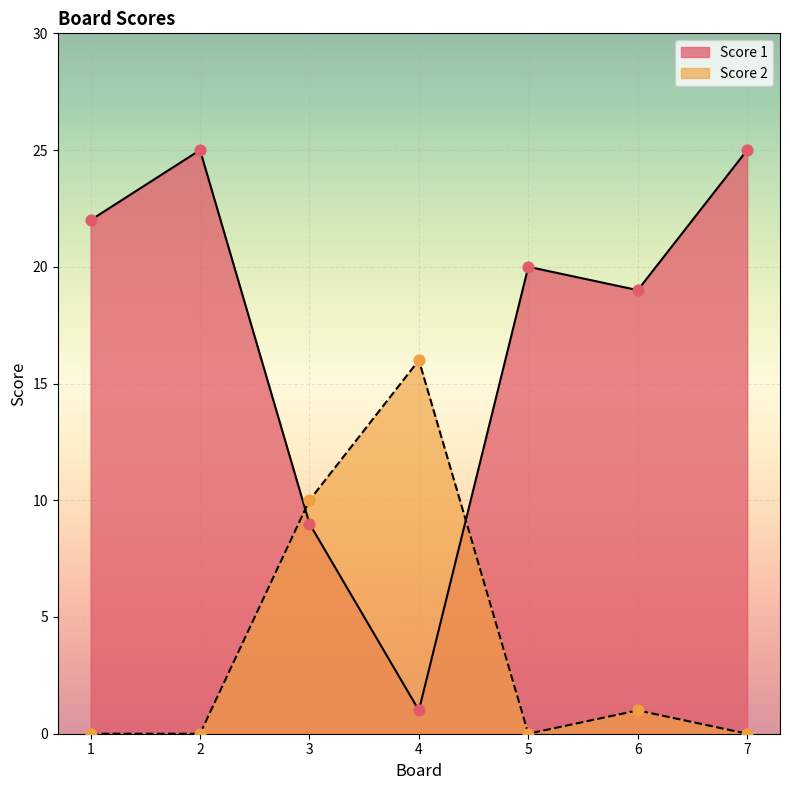

Which series has the largest total across all categories?

Score 1